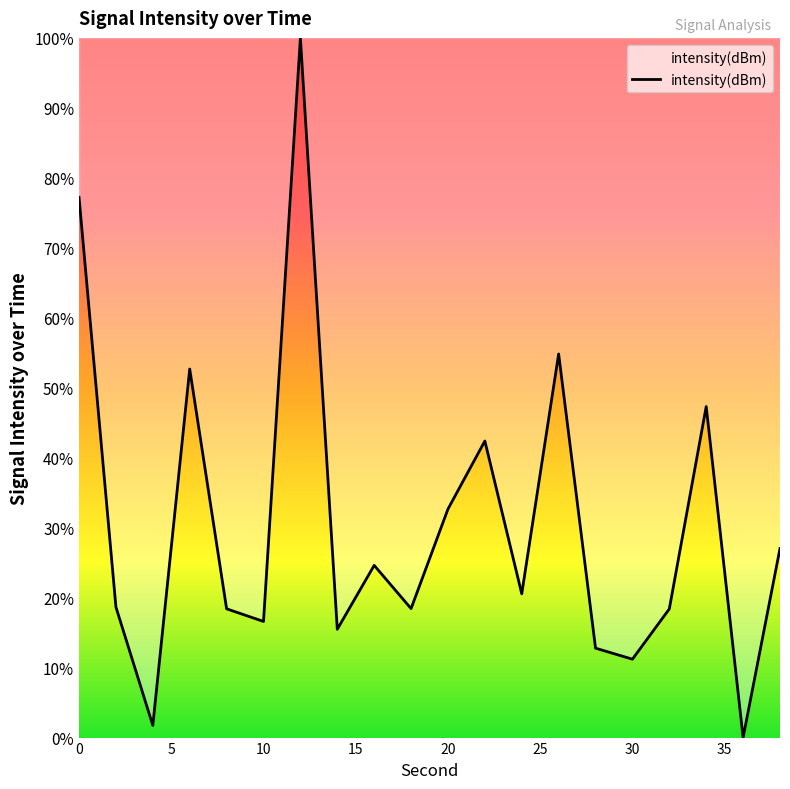

How many lines are shown in the chart?

1